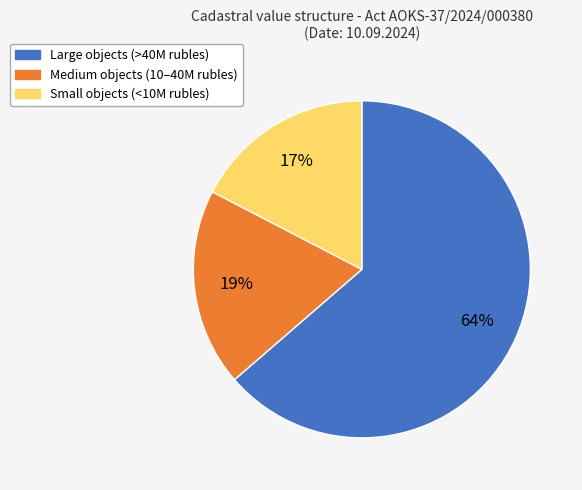

Count the number of slices in the pie.

3